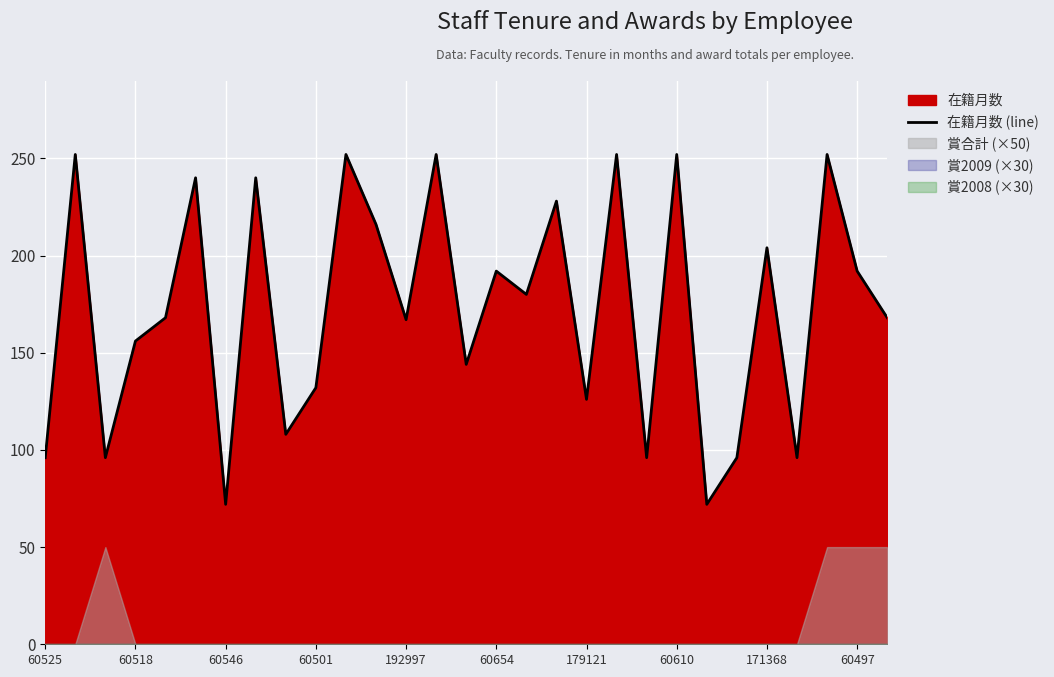

What is the label of the 20th point from the left?

19